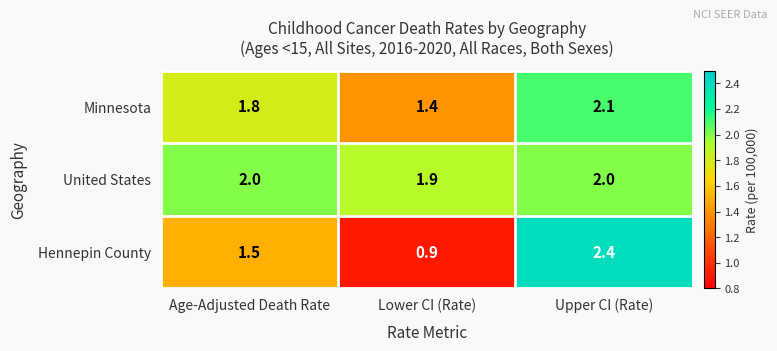

Which label corresponds to the smallest value in the chart?

Lower CI (Rate)